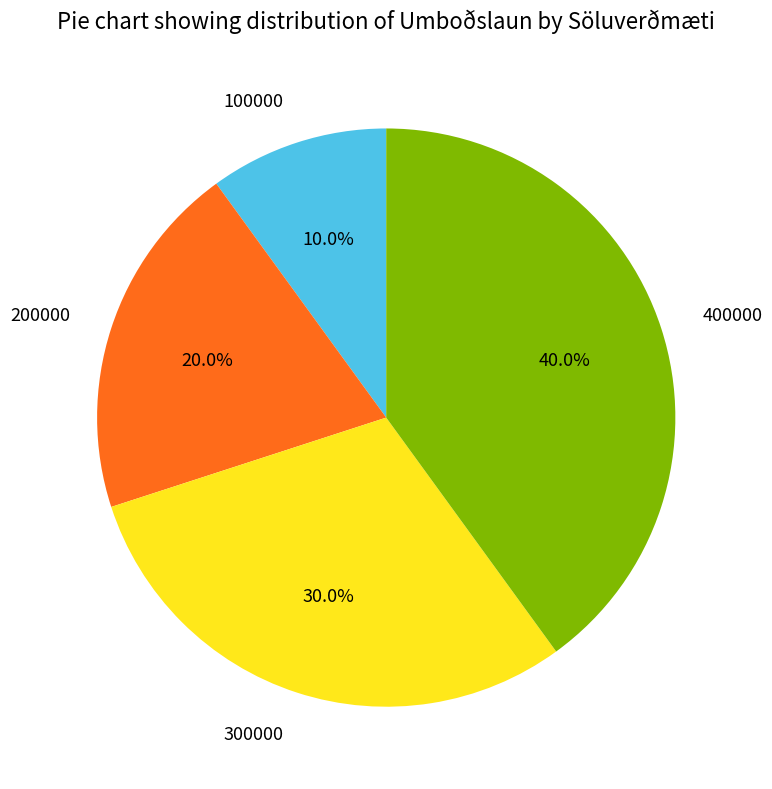

How many slices are in this pie chart?

4